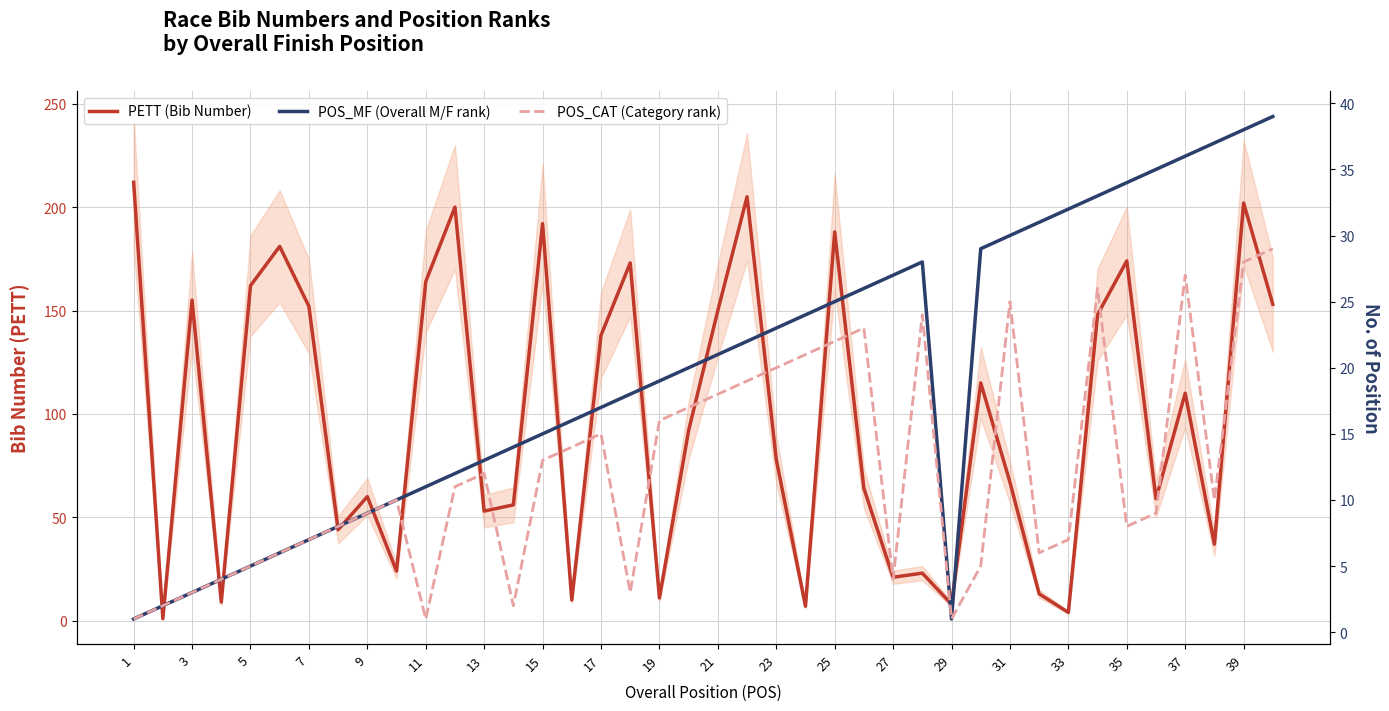

What is the difference between the maximum and minimum values in the POS_CAT (Category rank) series?

28